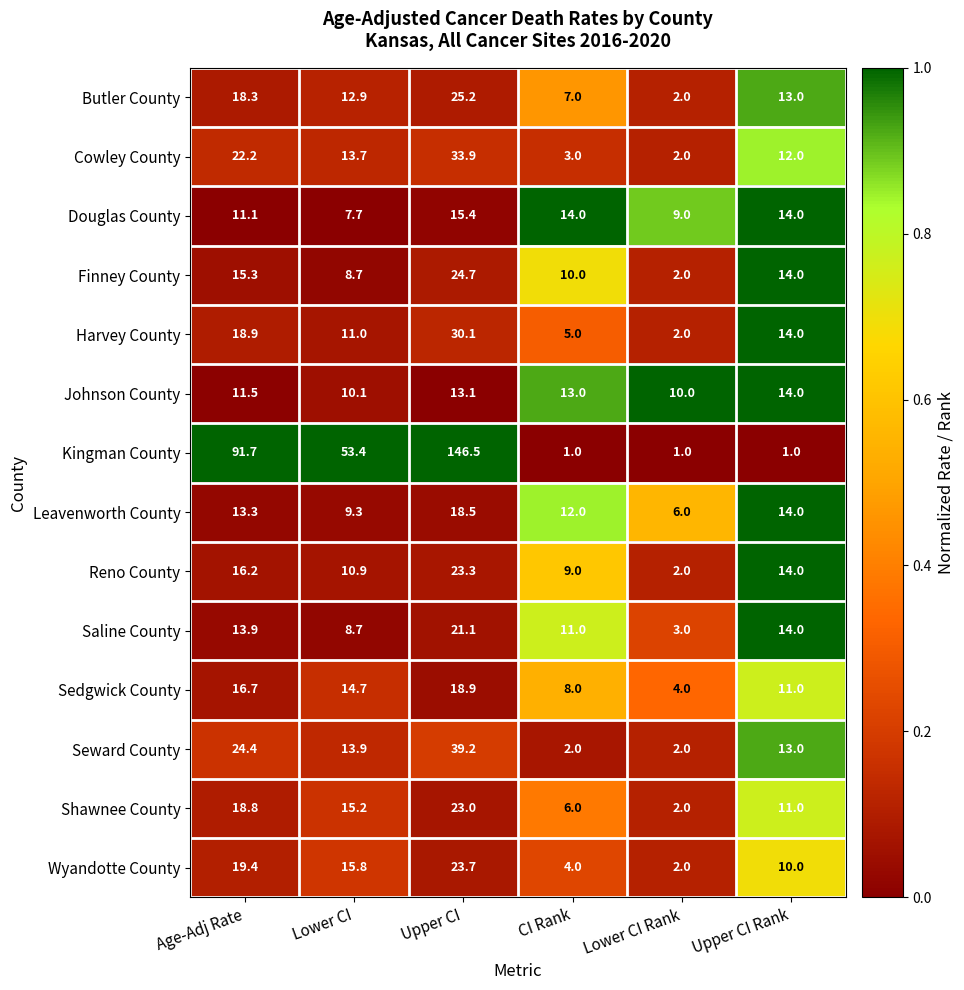

What is the spread (max minus min) of values at Lower CI Rank?

9.0